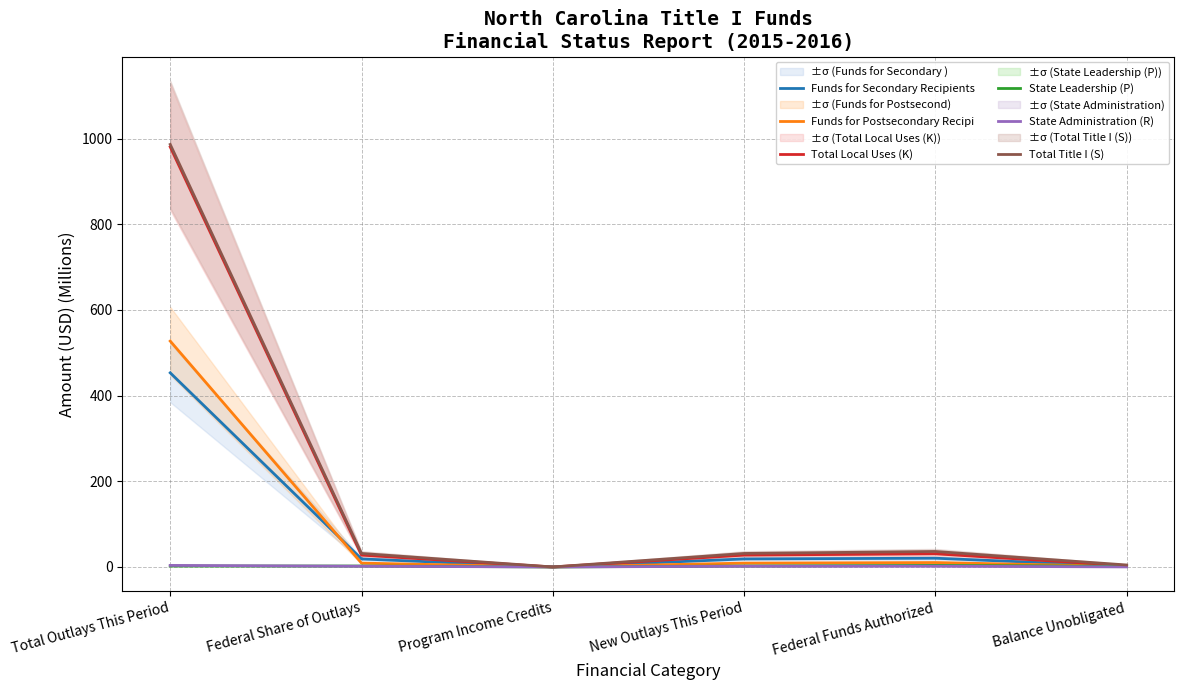

Is it true that State Administration (R) equals 1.8 at Federal Funds Authorized?

True